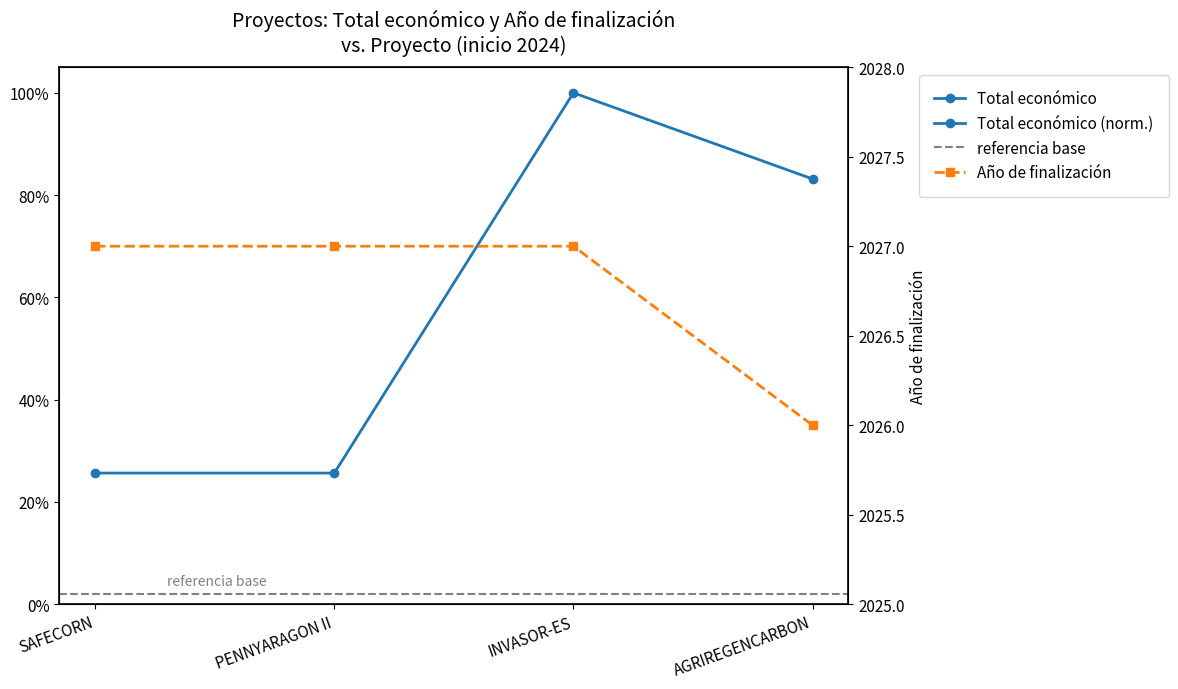

True or false: Total económico and Año de finalización intersect in this chart.

False